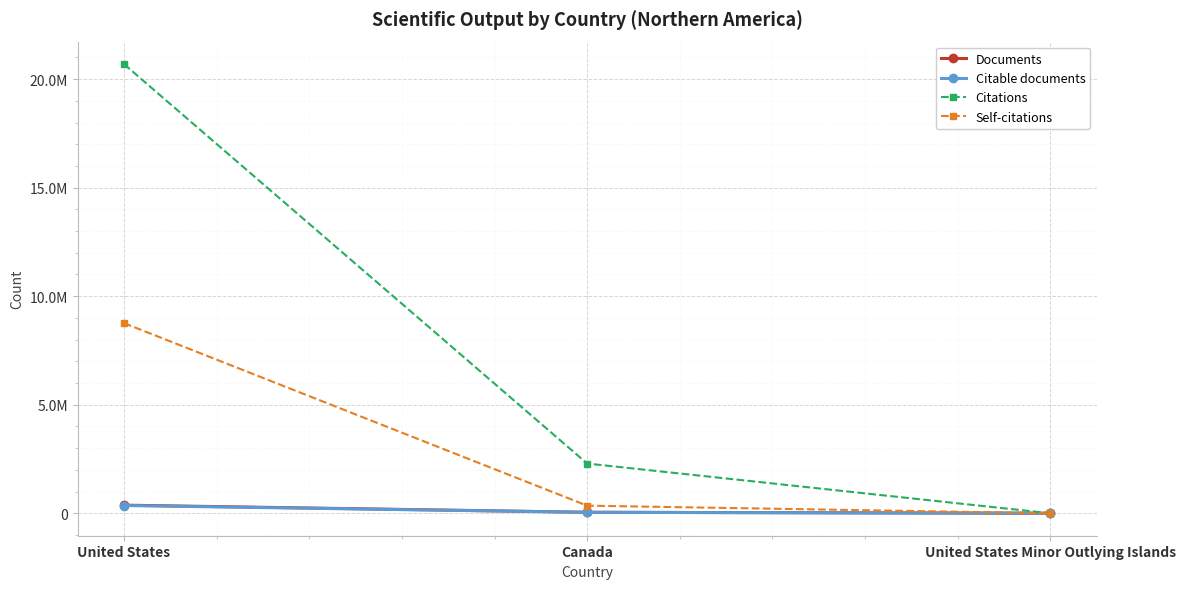

Does the chart display data point markers on the line(s)?

Yes